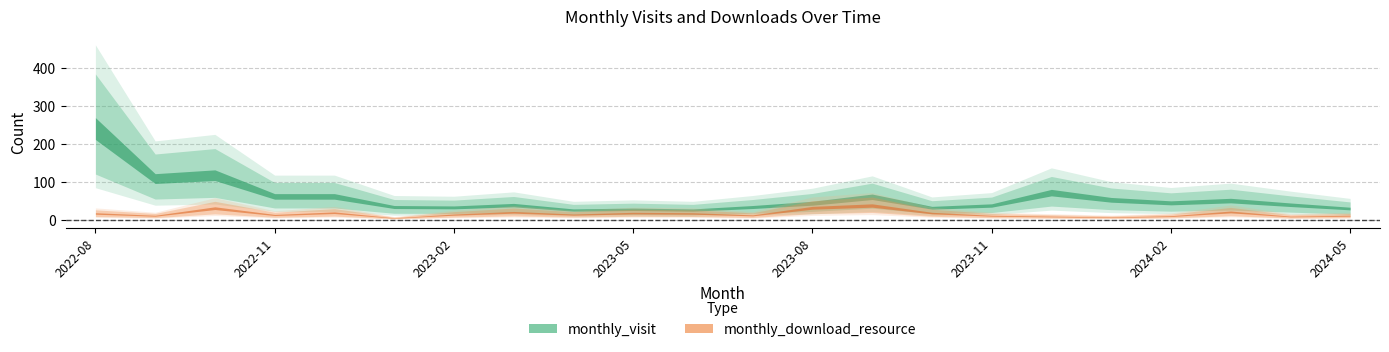

What is the difference between the highest and lowest values at 2023-06?

9